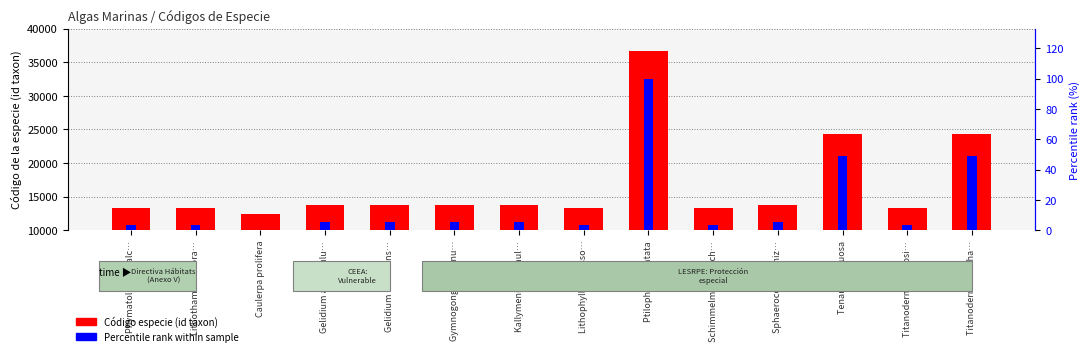

What is the value of the Percentile rank within sample bar at the 10th from the left?

3.7